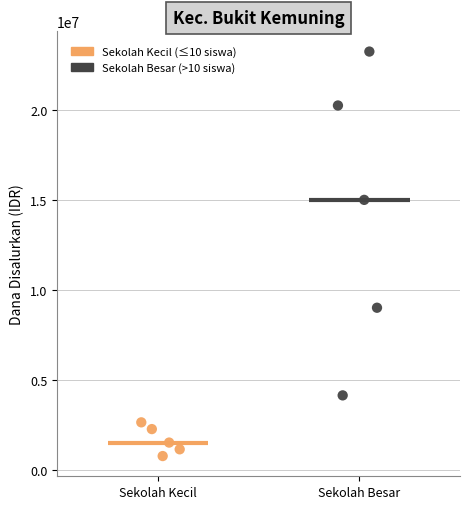

Which series reaches the maximum Y coordinate?

Sekolah Besar (>10 siswa)